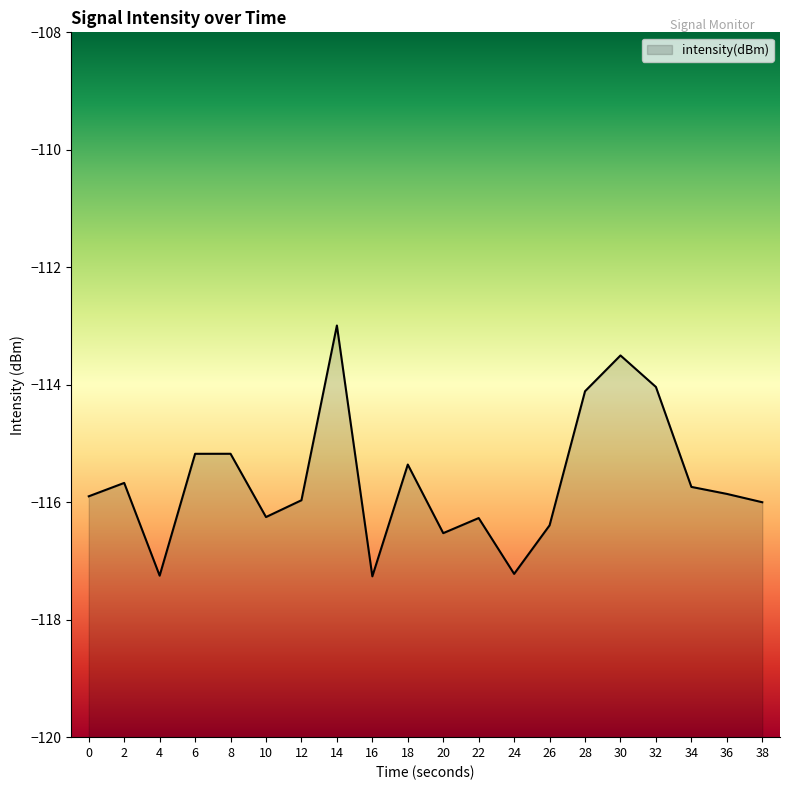

True or false: there are more than 0 points higher than both neighbors.

True